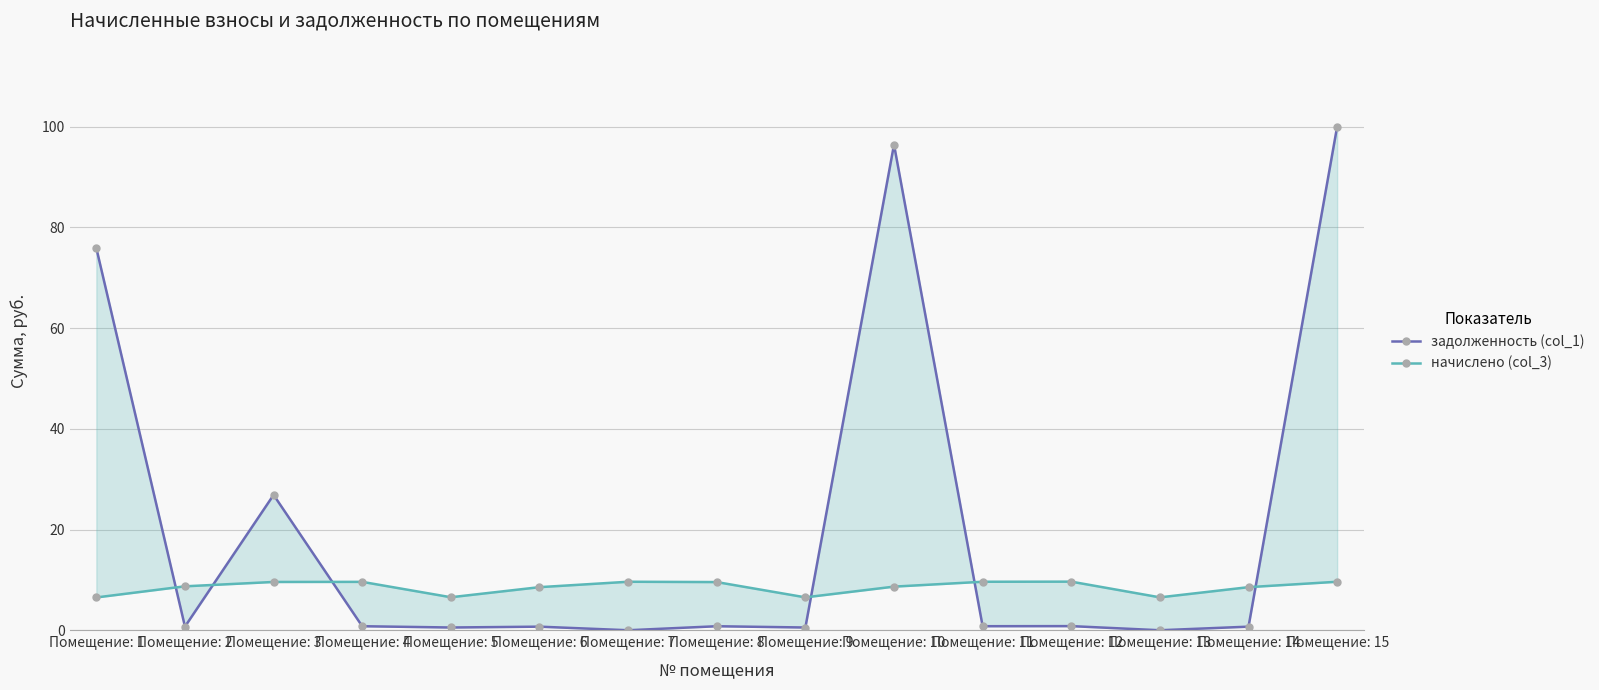

Is the value of начислено (col_3) at Помещение: 6 greater than the value of задолженность (col_1) at Помещение: 14?

Yes